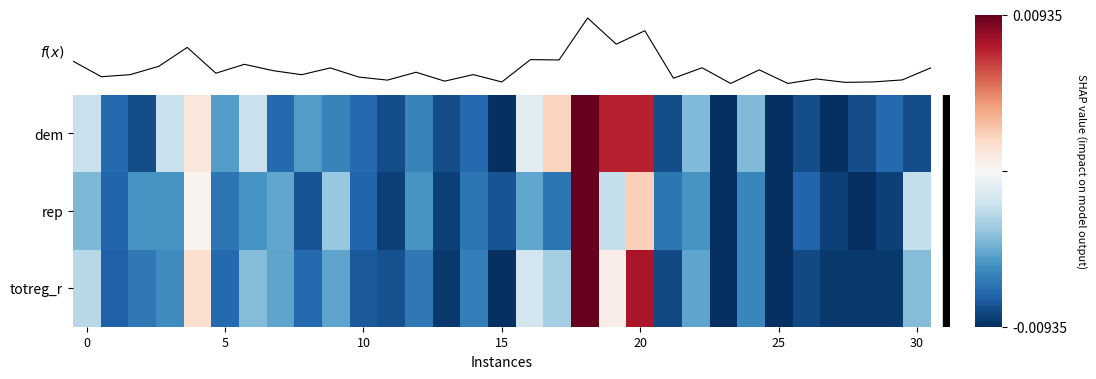

Reading left to right, extract all data points from this chart.

dem: -0.2	-0.8	-0.9	-0.2	0.1	-0.6	-0.2	-0.8	-0.6	-0.7	-0.8	-0.9	-0.7	-0.9	-0.8	-1.0	-0.1	0.2	1.0	0.8	0.8	-0.9	-0.4	-1.0	-0.4	-1.0	-0.9	-1.0	-0.9	-0.8	-0.9
rep: -0.4	-0.8	-0.6	-0.6	0.0	-0.7	-0.6	-0.5	-0.9	-0.4	-0.8	-0.9	-0.6	-0.9	-0.7	-0.9	-0.5	-0.7	1.0	-0.2	0.2	-0.7	-0.6	-1.0	-0.7	-1.0	-0.8	-0.9	-1.0	-0.9	-0.2
totreg_r: -0.3	-0.8	-0.7	-0.6	0.2	-0.8	-0.4	-0.5	-0.8	-0.5	-0.8	-0.9	-0.7	-1.0	-0.7	-1.0	-0.2	-0.3	1.0	0.1	0.8	-0.9	-0.5	-1.0	-0.7	-1.0	-0.9	-1.0	-1.0	-1.0	-0.4